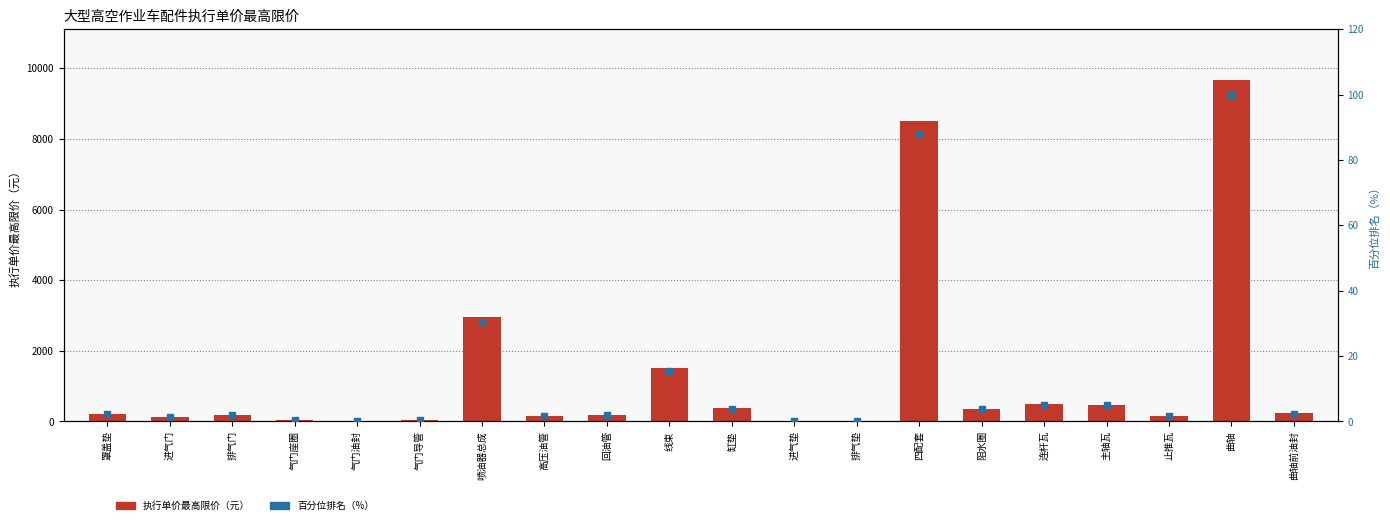

At how many categories does at least one series exceed 5461?

2